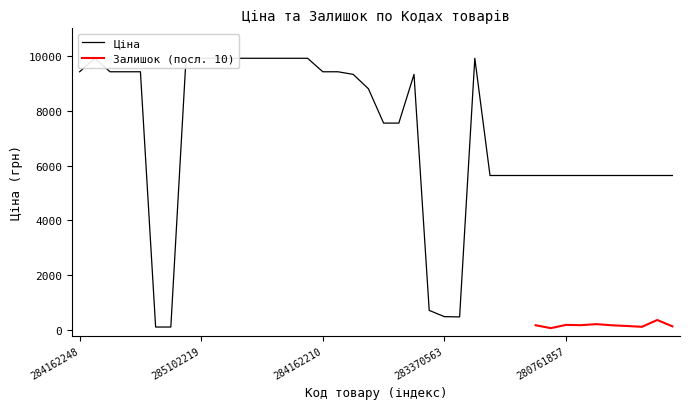

At which category does the data reach its first local peak?

285101569